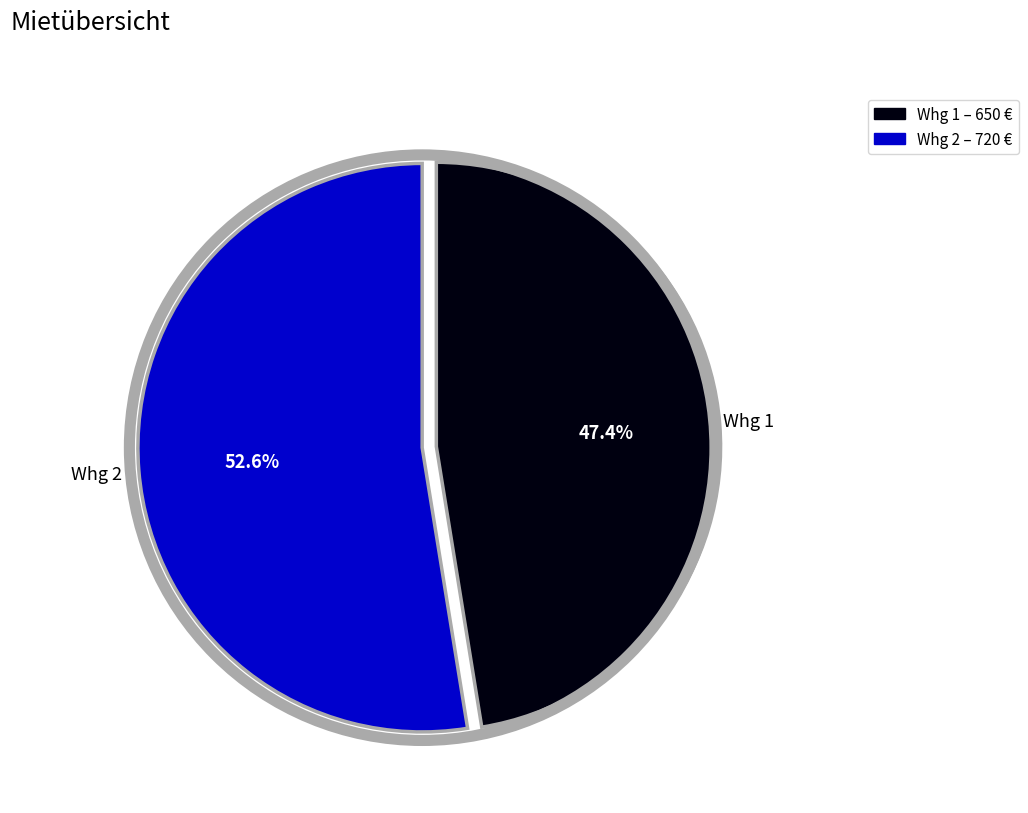

What is the ratio of the value at Whg 1 to the value at Whg 2?

0.9